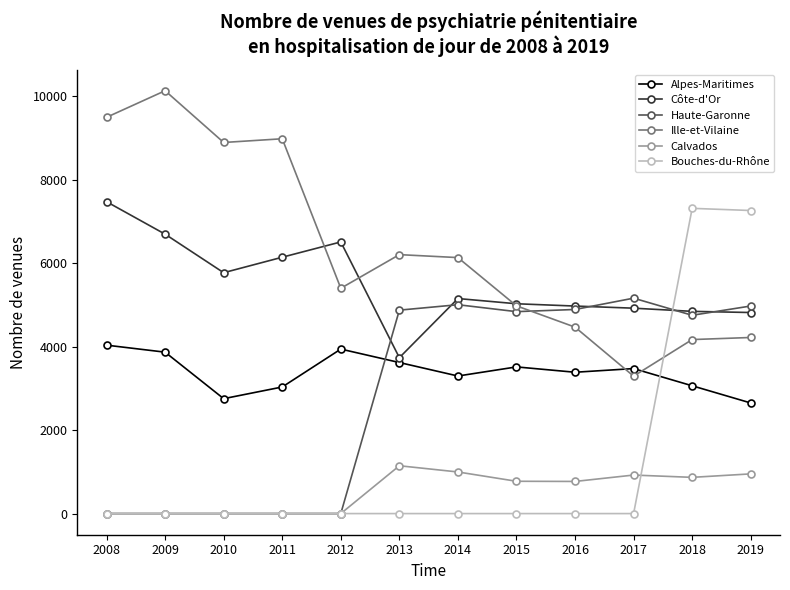

What is the sum of the Côte-d'Or values at 2010 and 2013?

9506